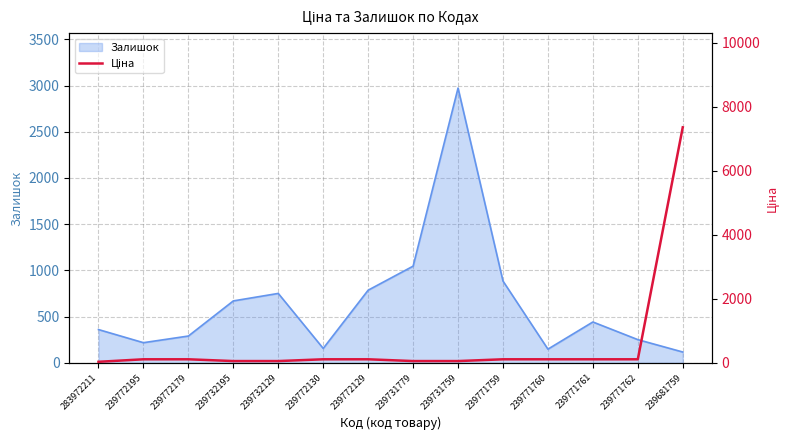

Where is Залишок nearest to the value 1545?

239731779